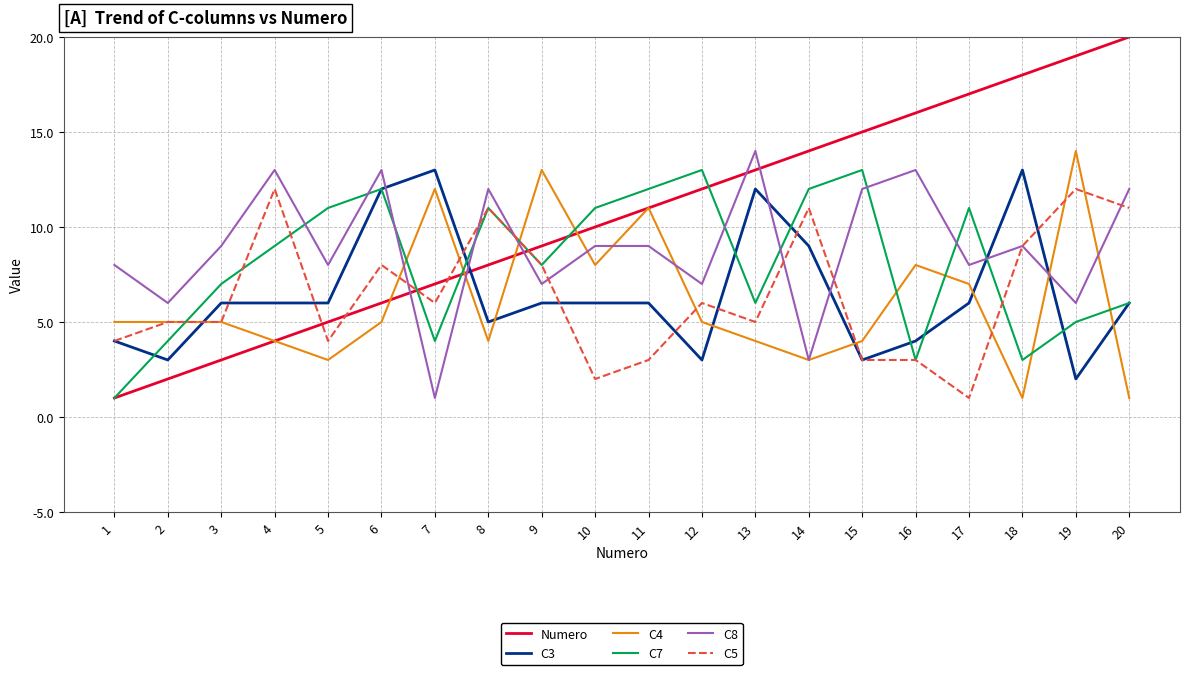

What is the sum of the C3 values at 1 and 18?

17